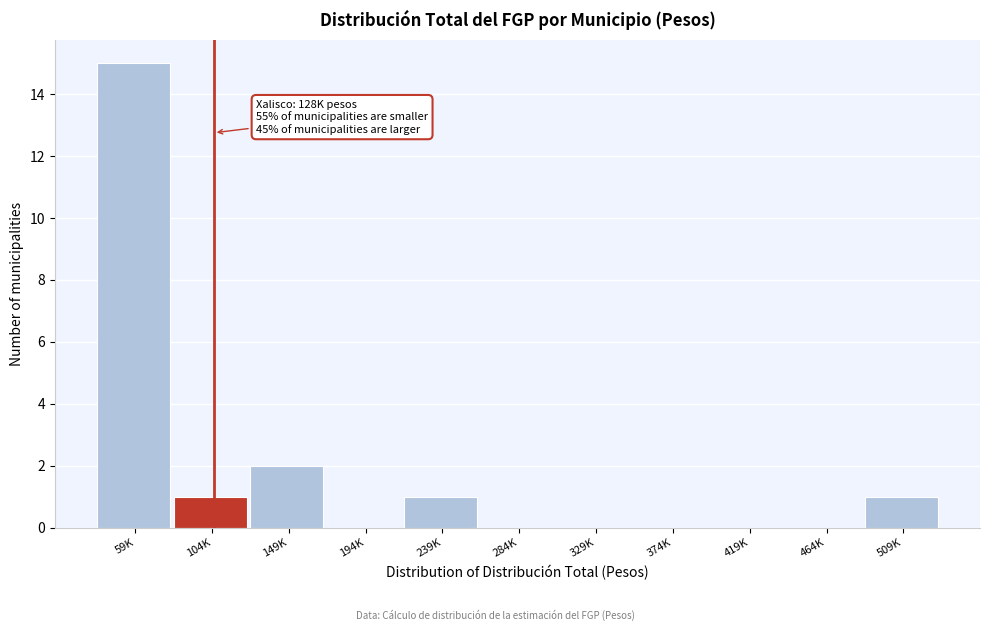

Reading right to left, transcribe all the data shown in this chart.

509K=1	464K=0	419K=0	374K=0	329K=0	284K=0	239K=1	194K=0	149K=2	104K=1	59K=15